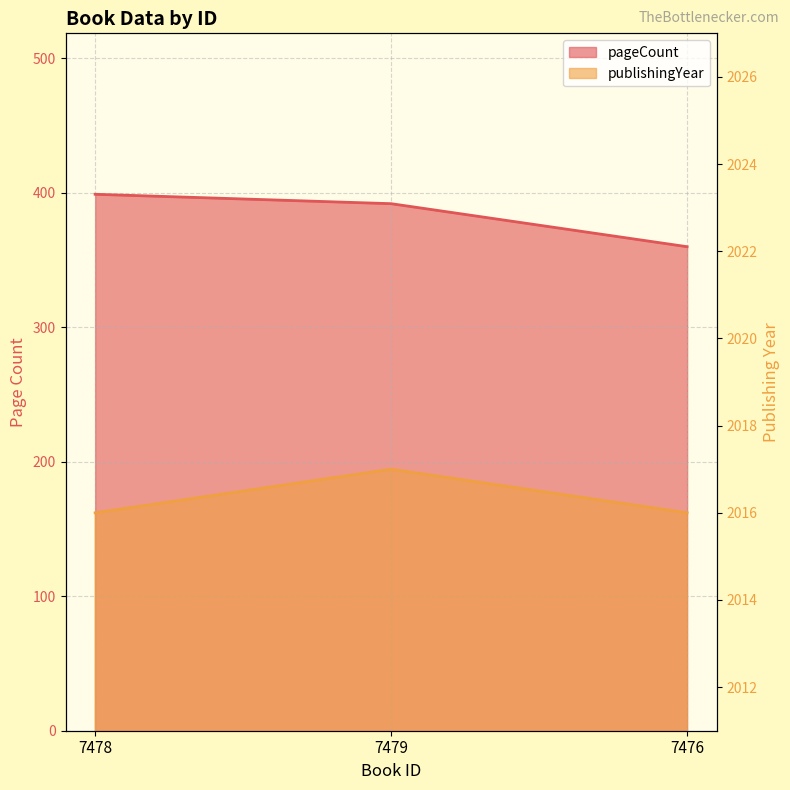

How many data points in publishingYear are above 2016?

1